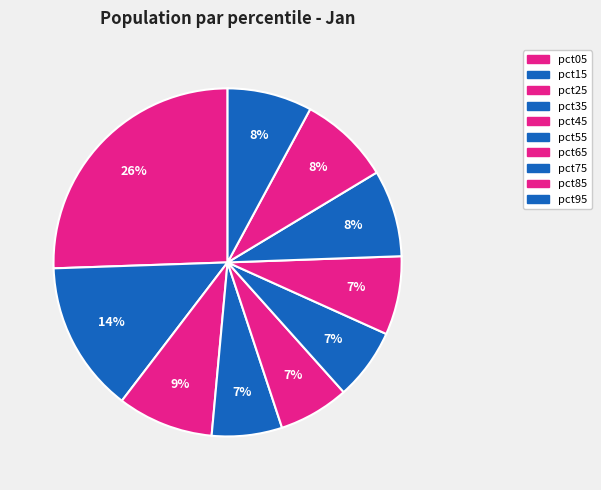

Count the number of slices in the pie.

10